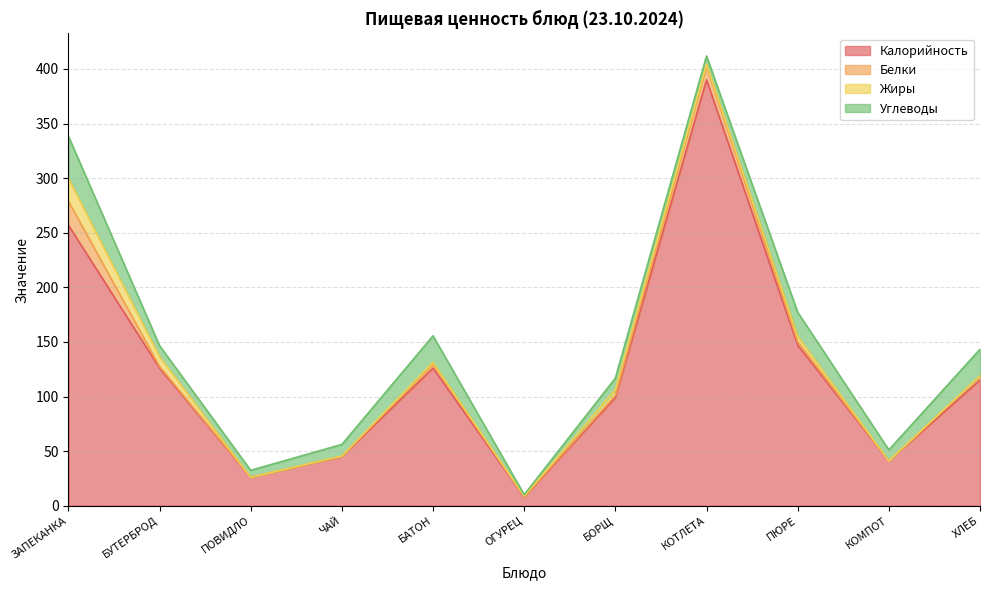

Is it true that Белки equals 12.6 at КОТЛЕТА?

True